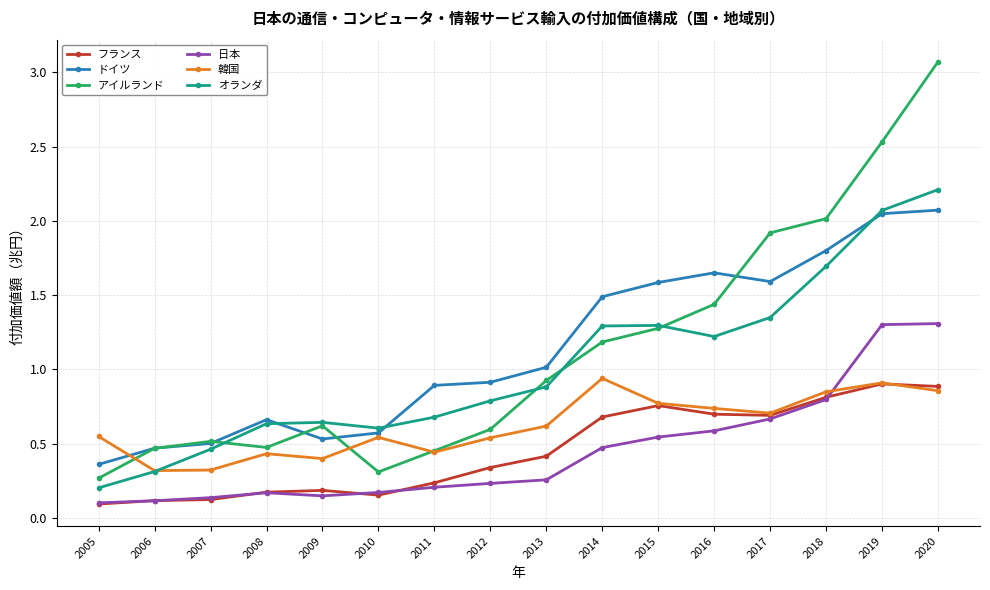

Where do アイルランド and 韓国 first cross each other?

2005 and 2006